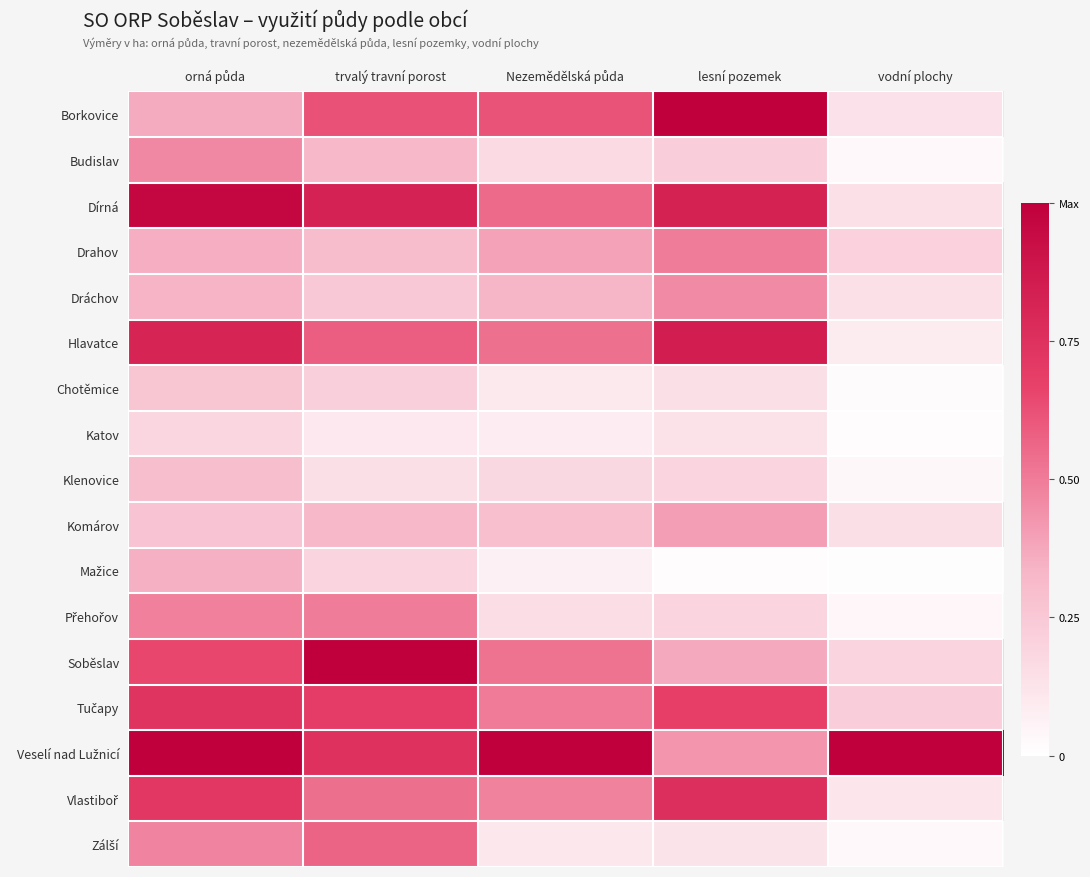

At which category is the sum across all series the highest?

orná půda